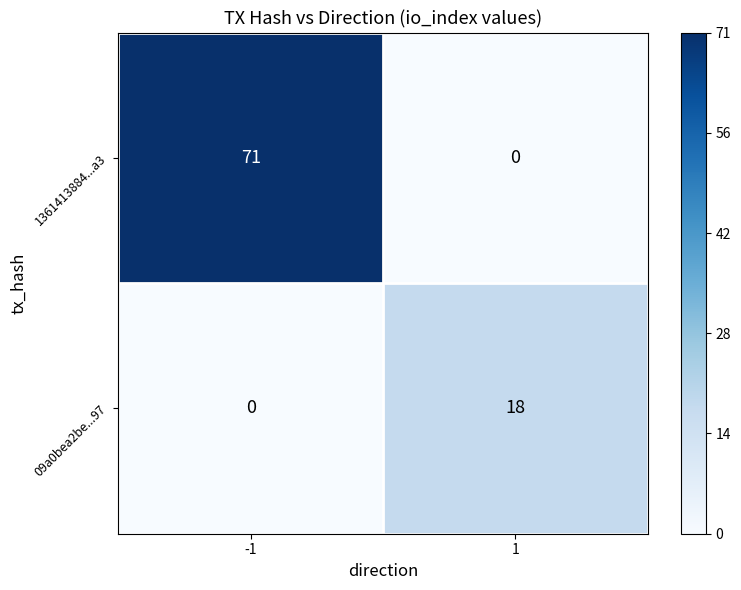

What is the maximum value for 1361413884...a3?

71